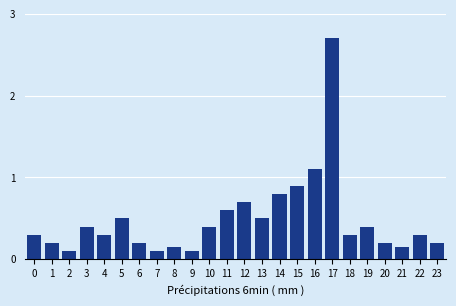

Which has a higher value, 14 or 0?

14